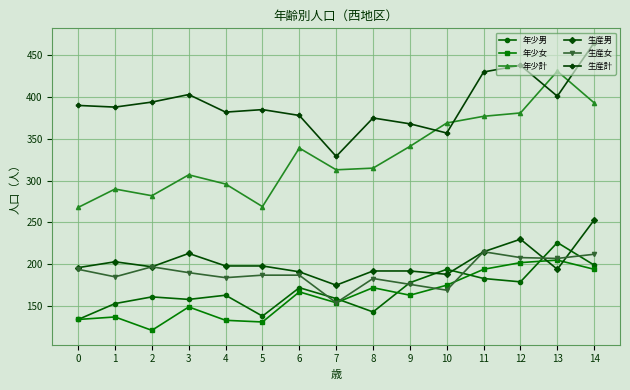

At how many categories does at least one series exceed 321?

15